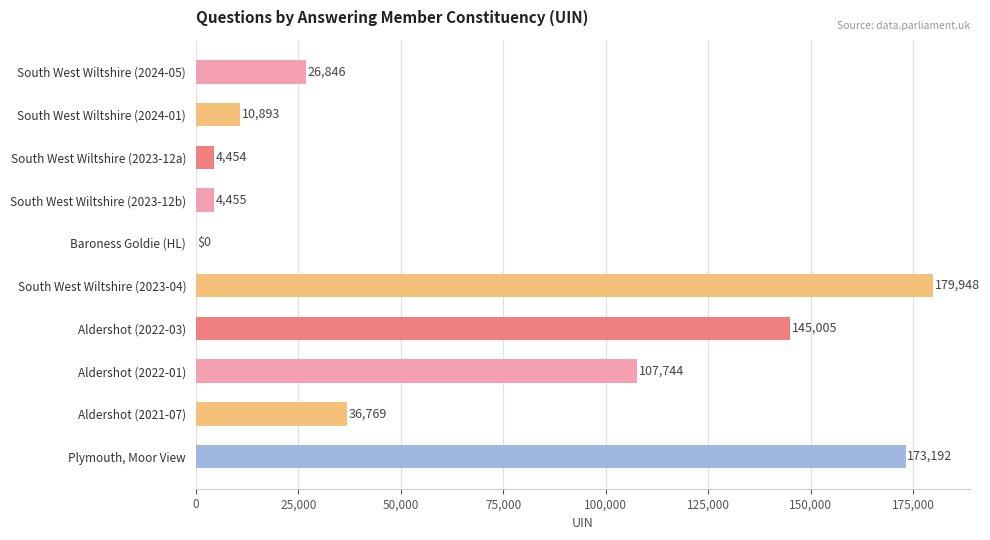

How many positive values are there?

9